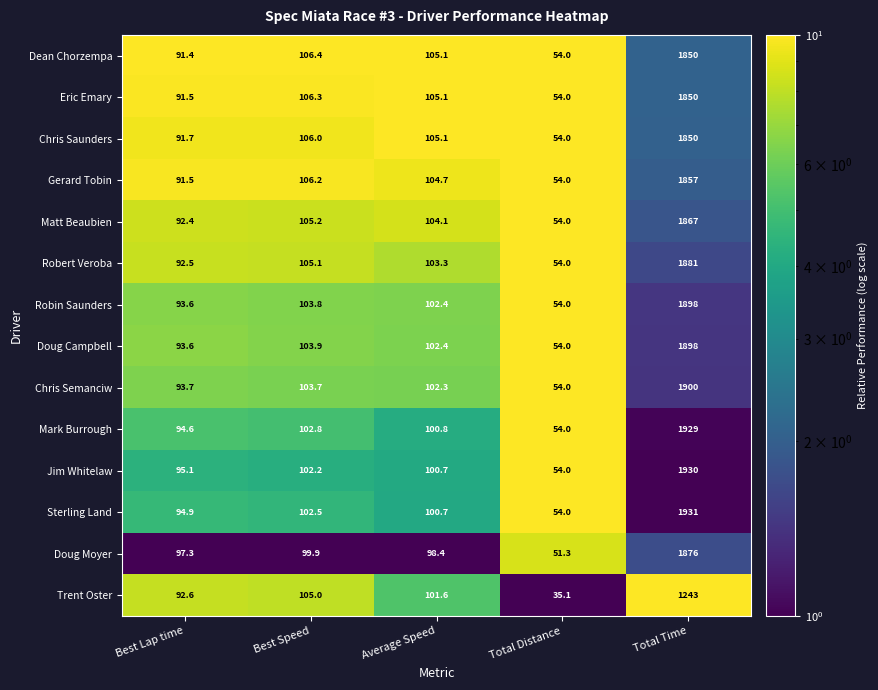

How many values in the Dean Chorzempa series exceed 105?

3